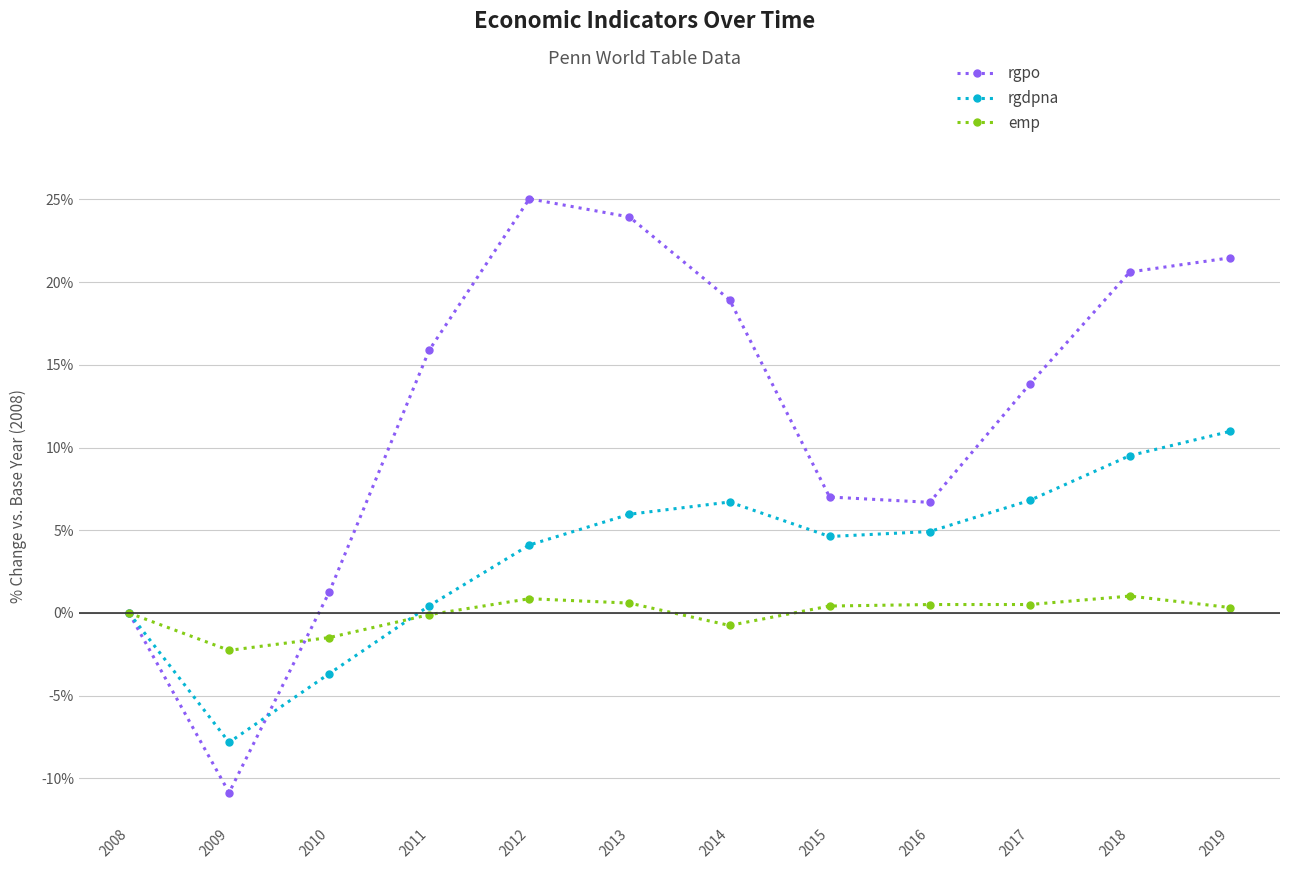

What is the approximate value of emp at 2018?

1.0